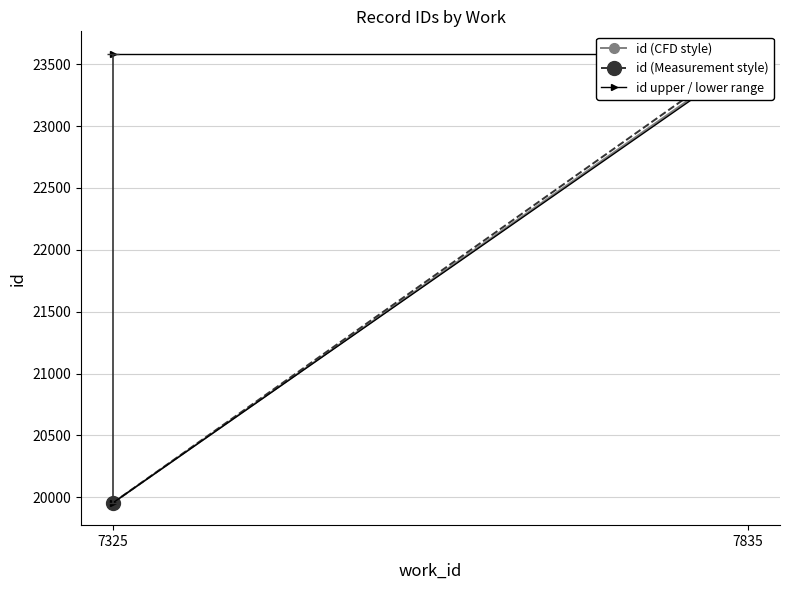

What is the average value of the id (CFD style) series?

21751